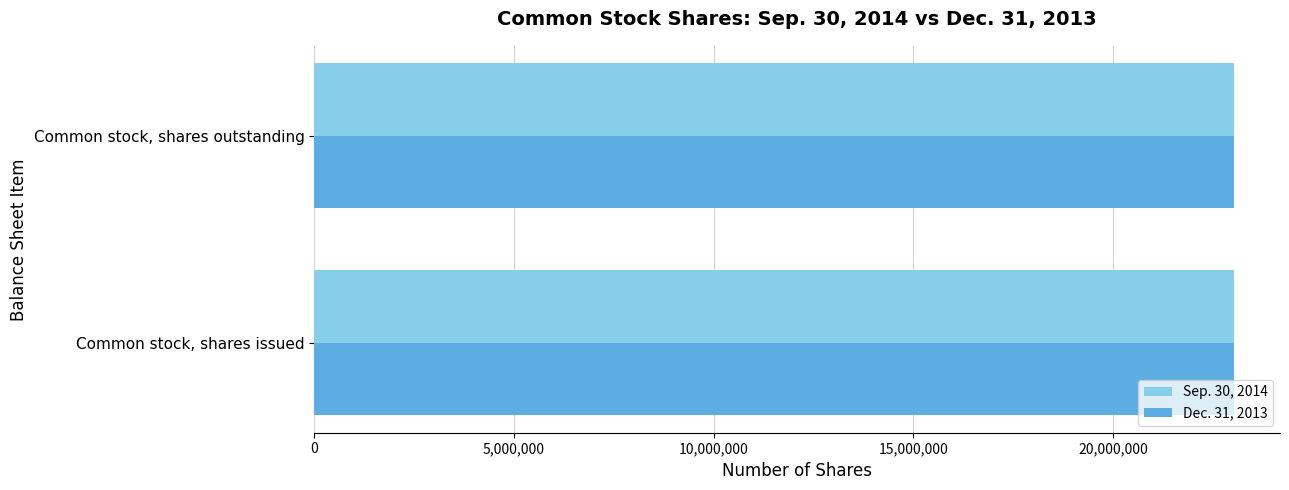

What is the total value across all series at Common stock, shares issued?

46056028